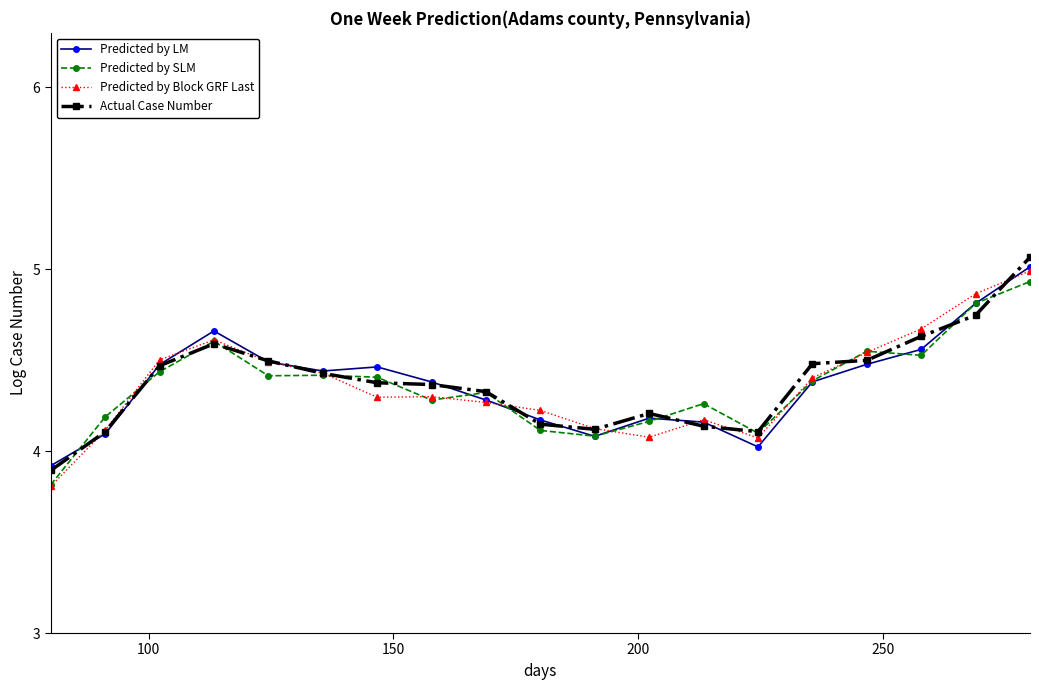

At how many categories does at least one series exceed 3?

19